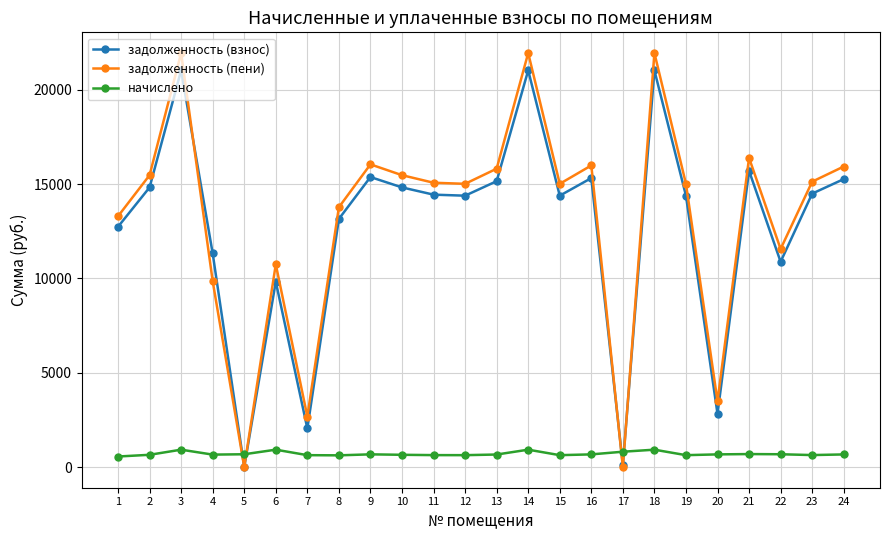

What is the difference between the maximum and second lowest values in the начислено series?

300.0